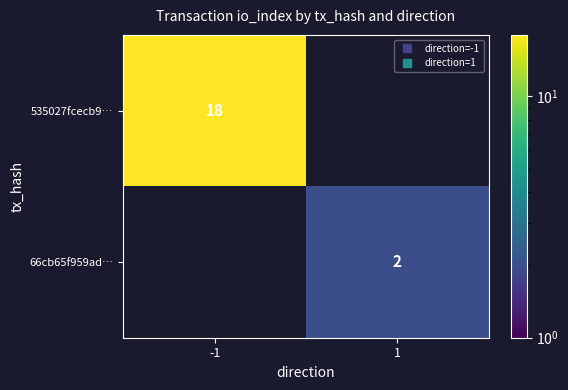

Count the 535027fcecb9… values in the range 0 to 18.

2